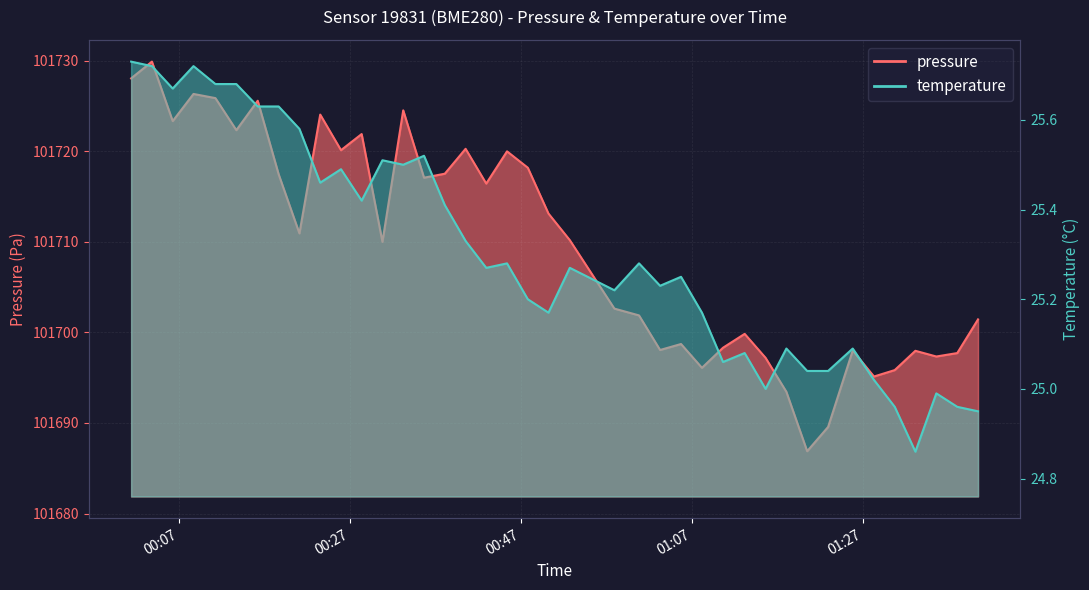

What is the lowest value of the temperature series?

24.9